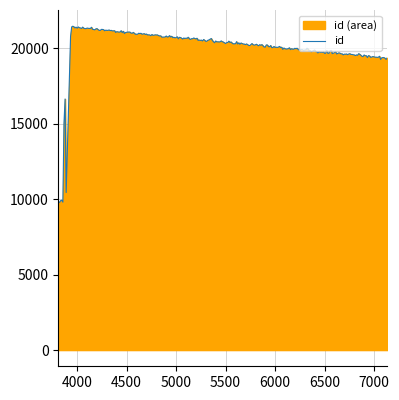

True or false: work_id and id intersect in this chart.

False